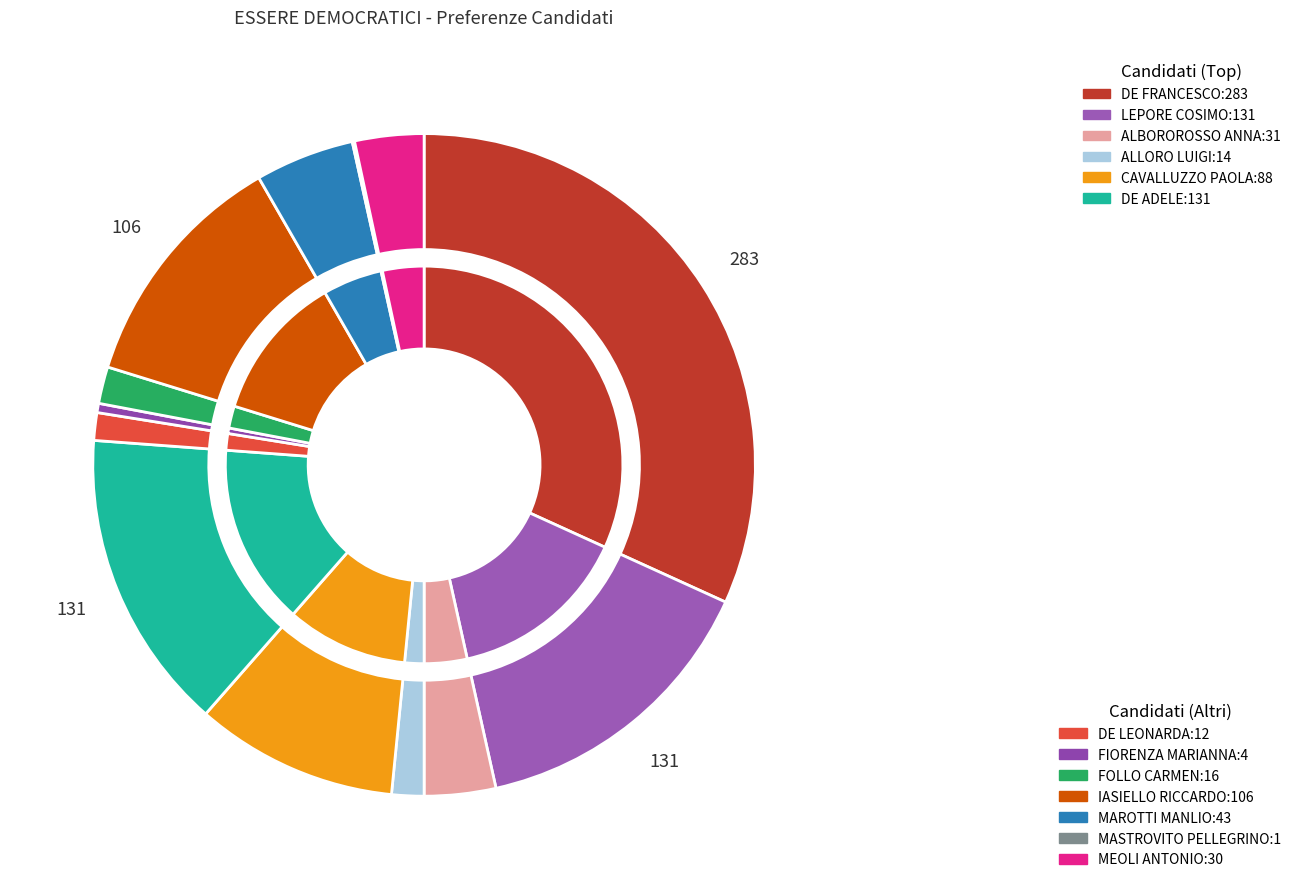

Which category has the smallest portion of the pie?

MASTROVITO PELLEGRINO